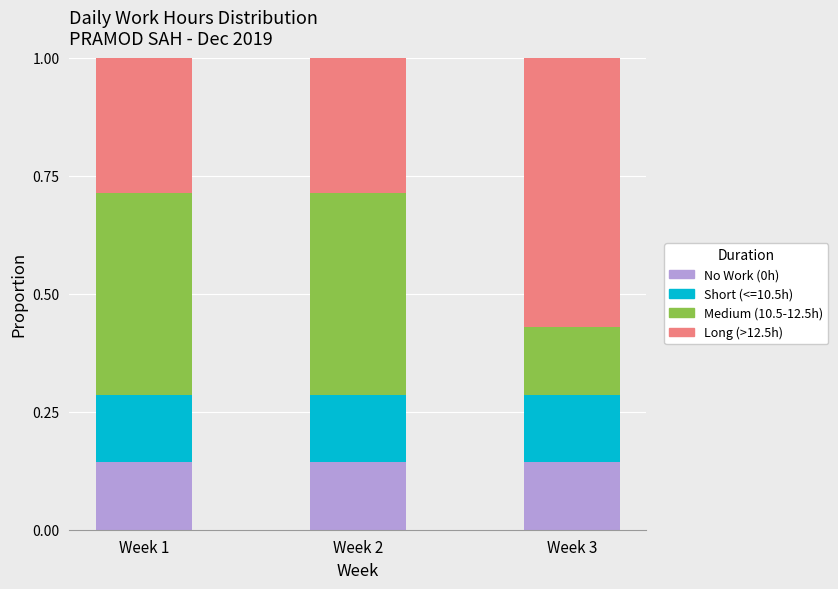

What is the total value across all series at Week 3?

1.0